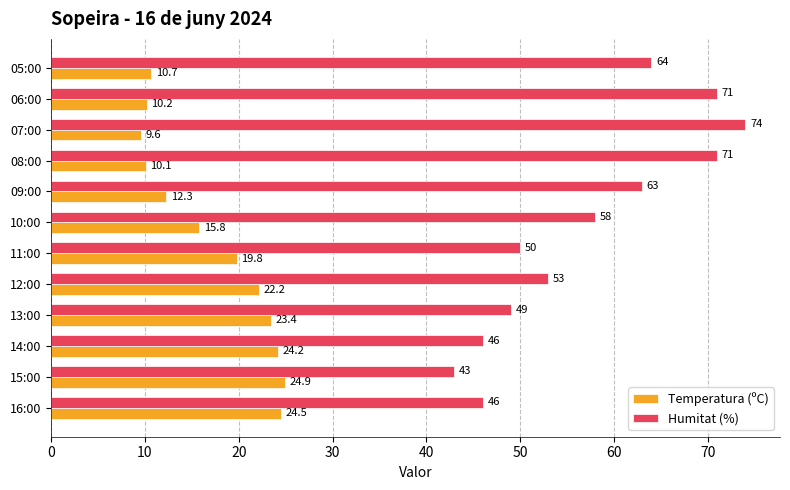

At which label is Temperatura (ºC) closest to 17?

10:00